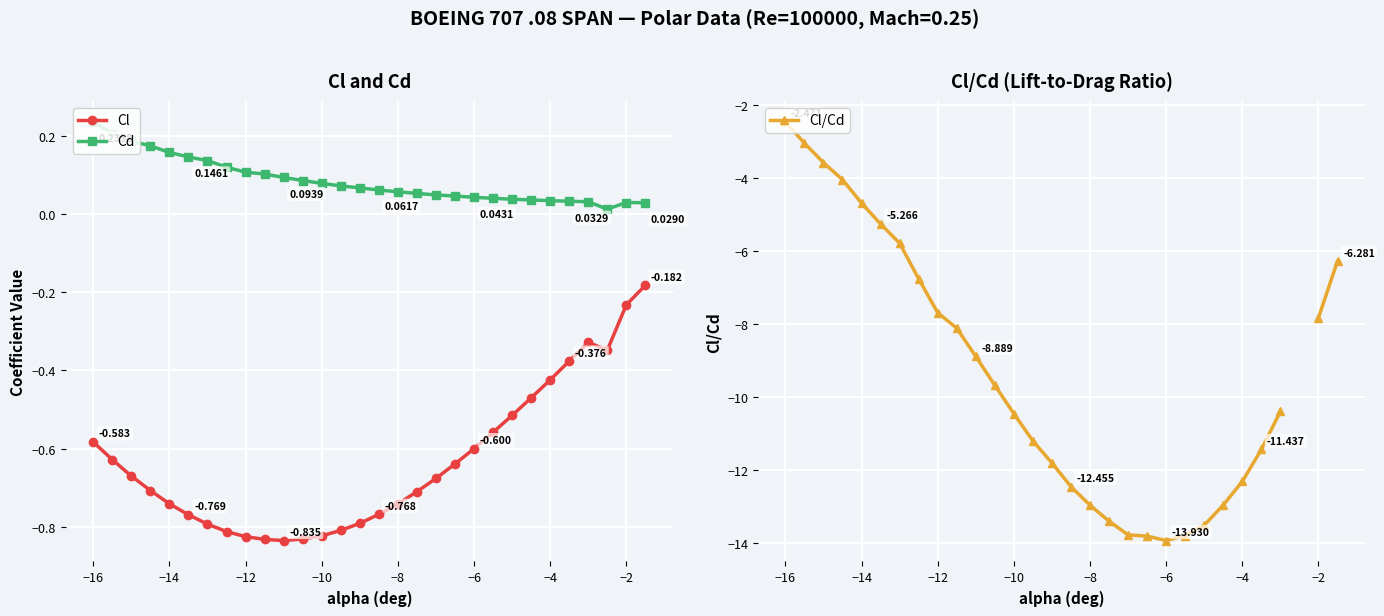

True or false: Cd and Cl cross at least once.

False